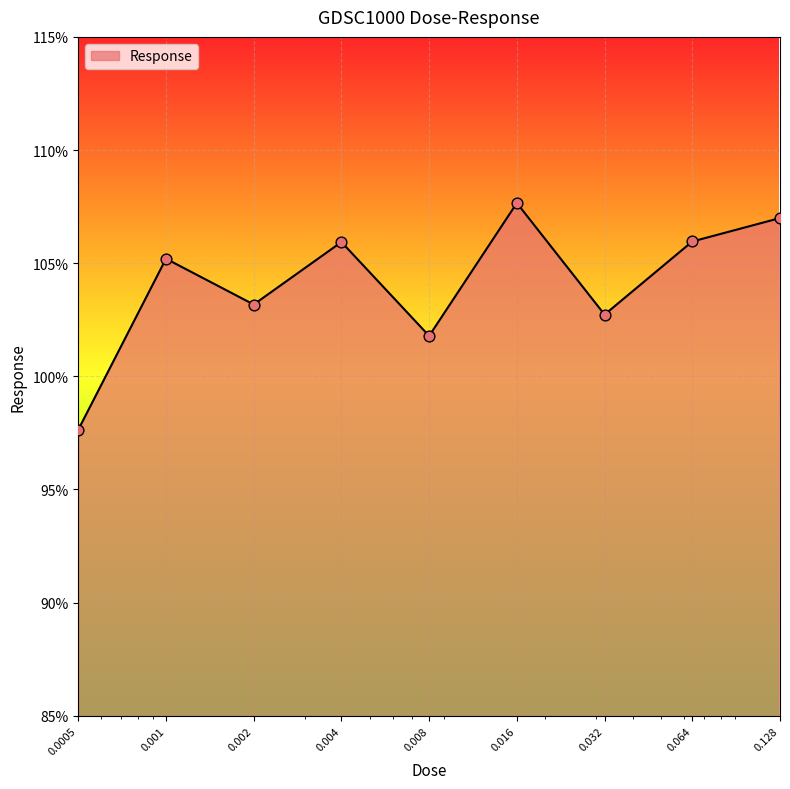

What is the maximum value shown in the chart?

107.7